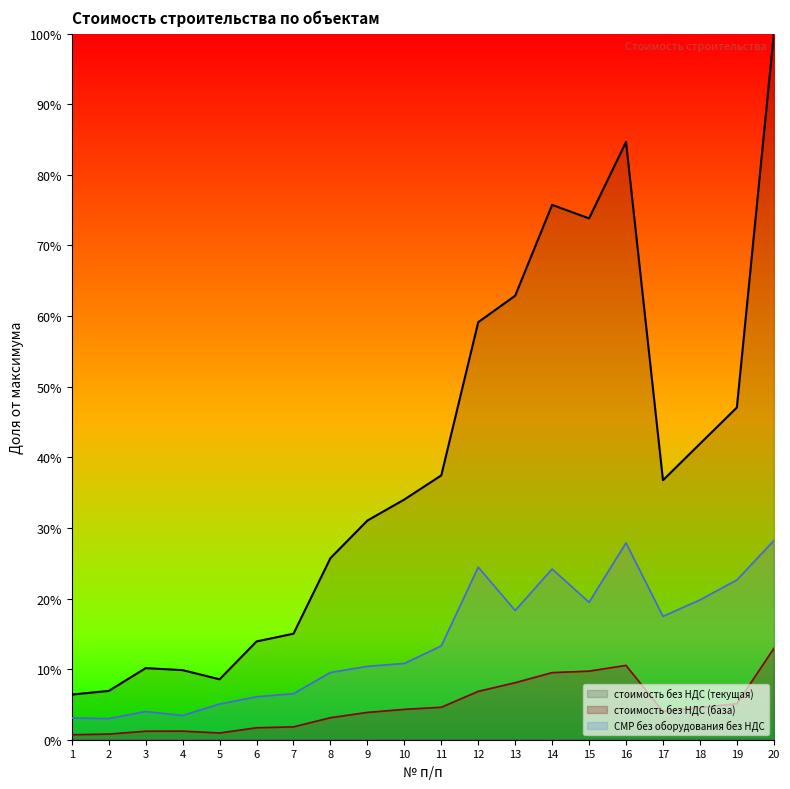

Is the value of стоимость без НДС (база) at 13 greater than the value of стоимость без НДС (текущая) at 10?

No